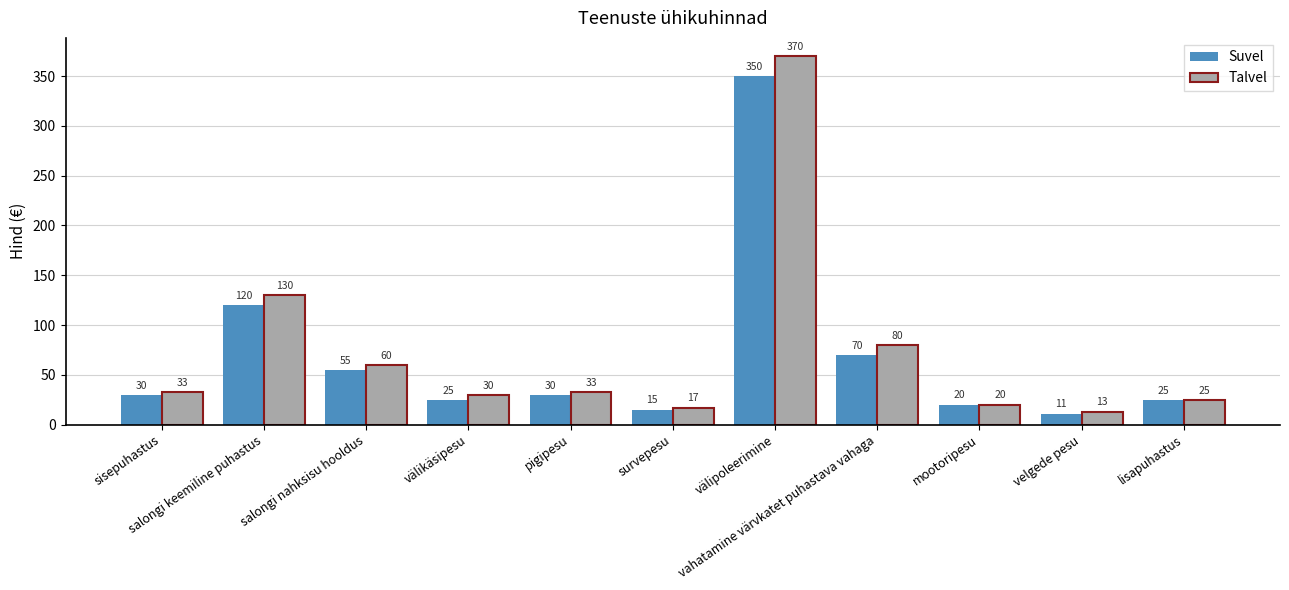

Which series has the largest total across all categories?

Talvel